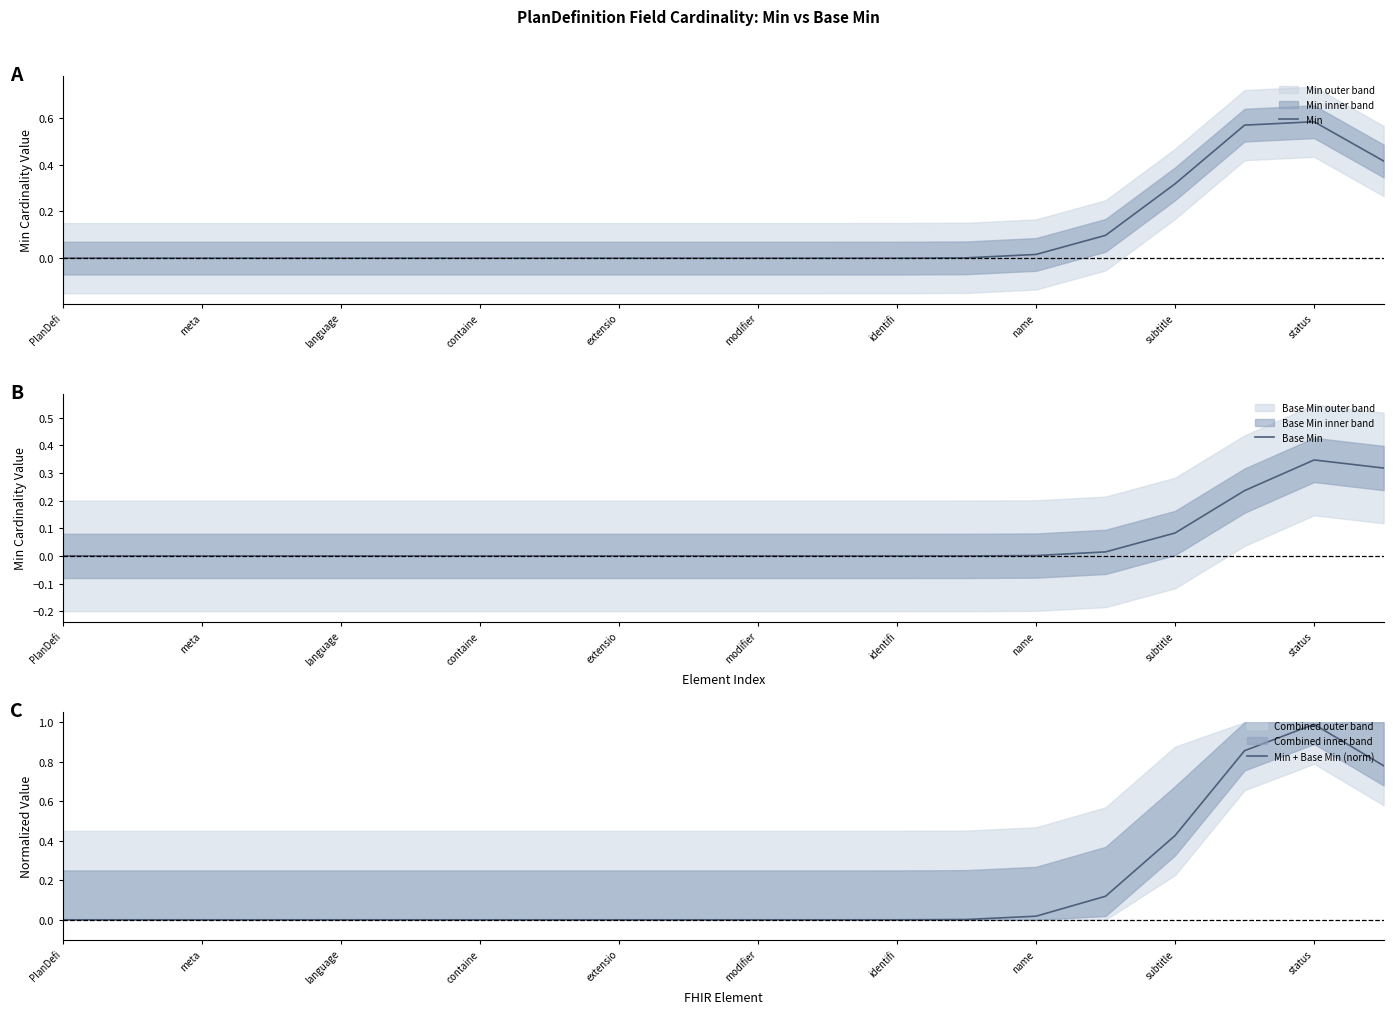

True or false: Min + Base Min (norm) has more than 2 interior local peaks.

False